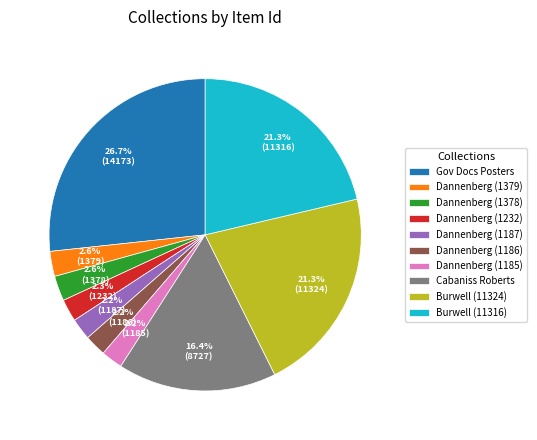

Which slice is the largest?

Gov Docs Posters